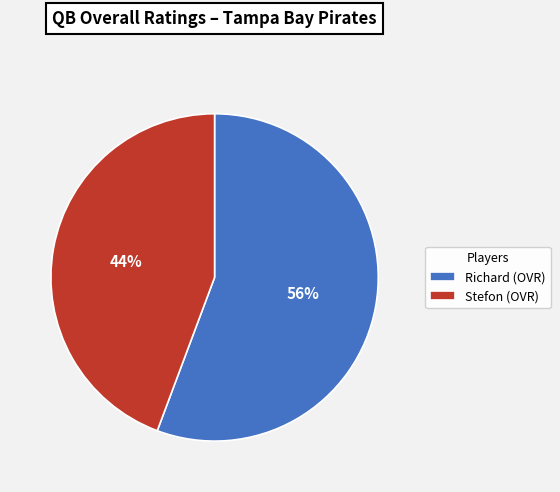

Is it true that Richard is 56% of the pie?

True